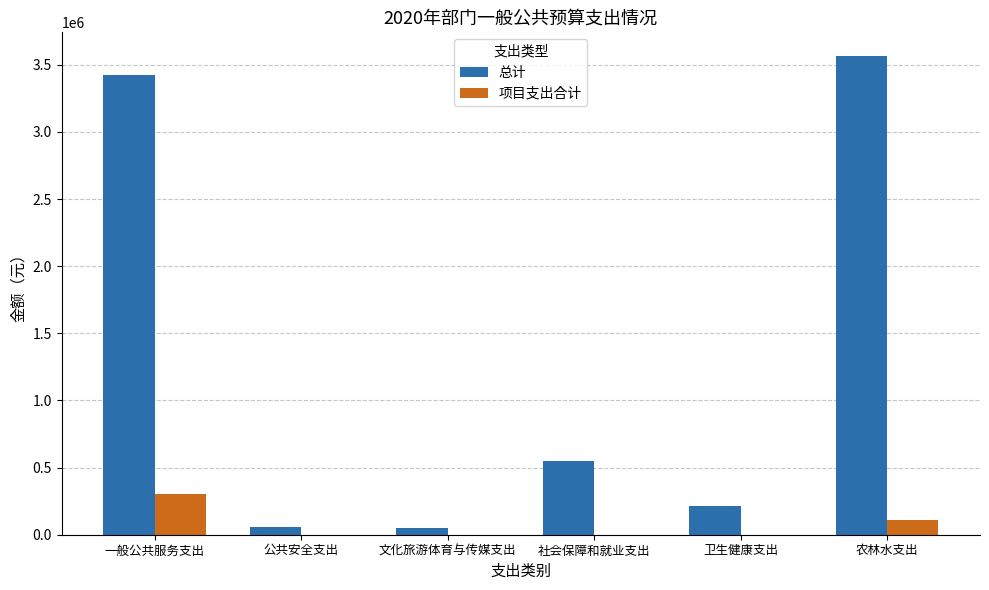

How many categories are shown in the chart?

6